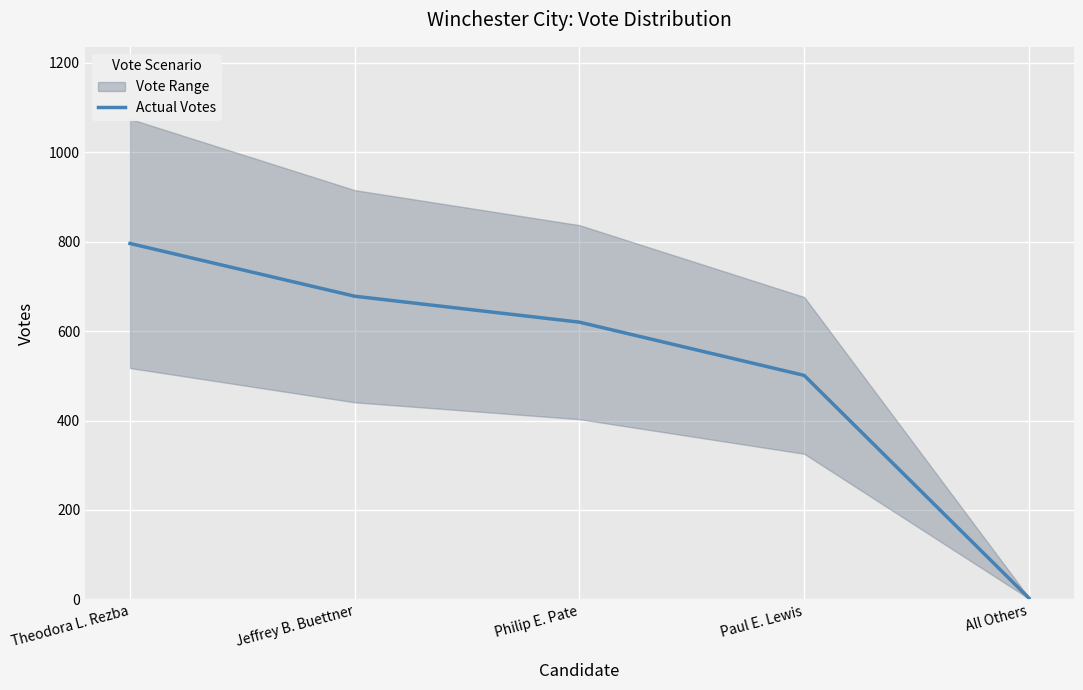

List the labels in order of value, smallest first.

All Others, Paul E. Lewis, Philip E. Pate, Jeffrey B. Buettner, Theodora L. Rezba